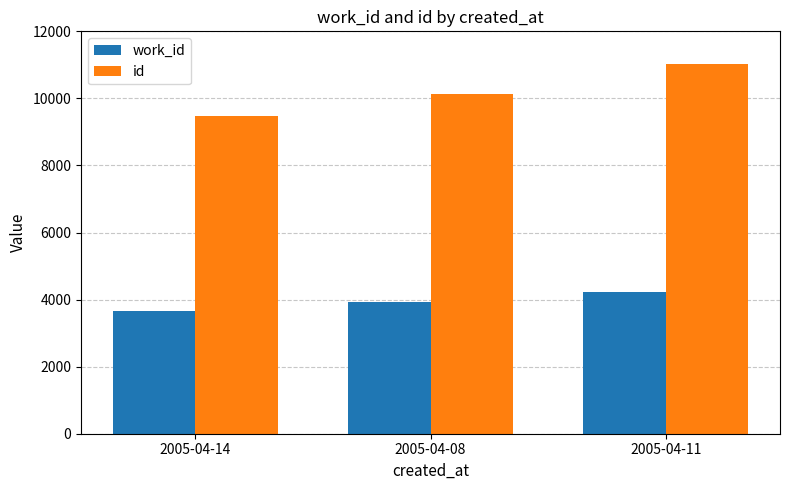

Reading left to right, what are all the values shown in this chart?

work_id: 3648	3915	4229
id: 9471	10143	11013